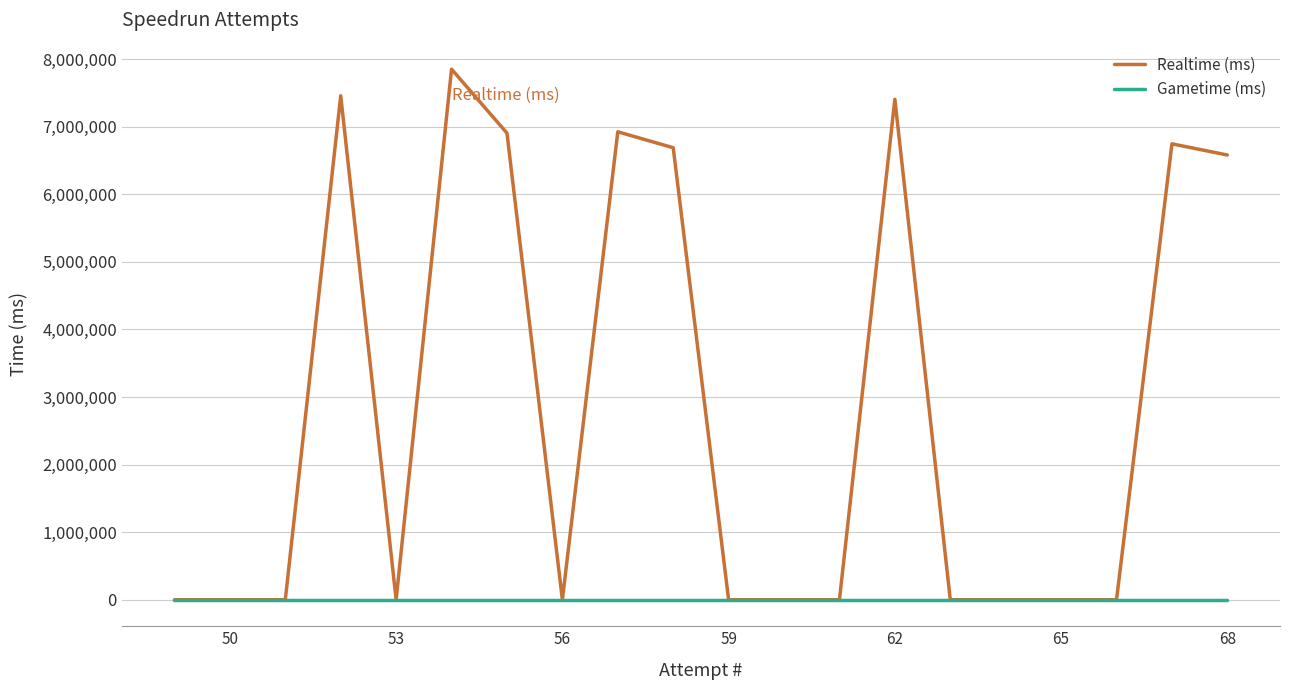

Which has a higher value, 65 or 50?

50